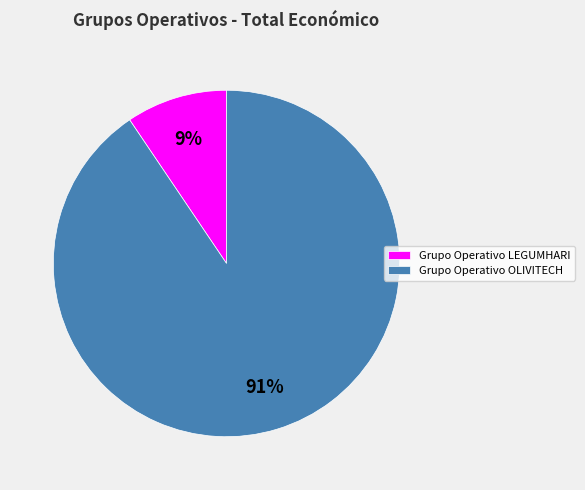

Does Grupo Operativo LEGUMHARI represent more than half of the total?

No